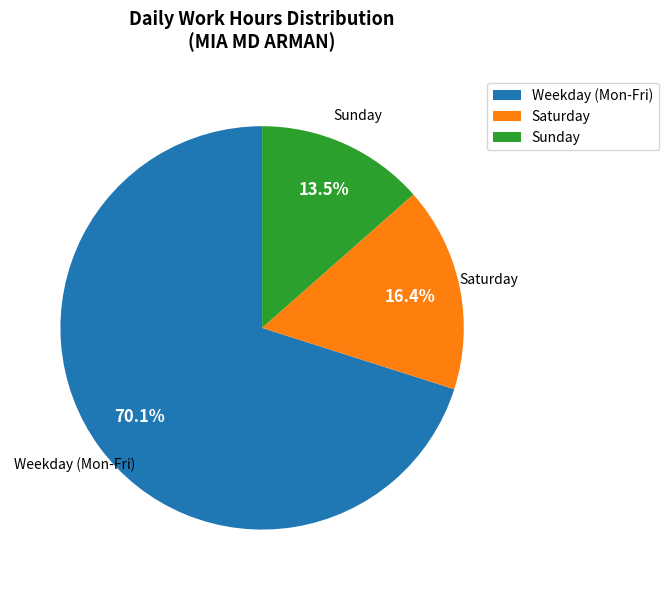

Which has a higher value, Saturday or Weekday (Mon-Fri)?

Weekday (Mon-Fri)